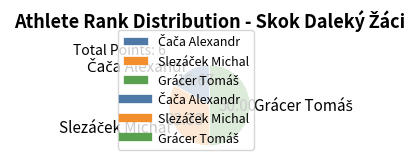

Does Čača Alexandr account for over 50% of the chart?

No